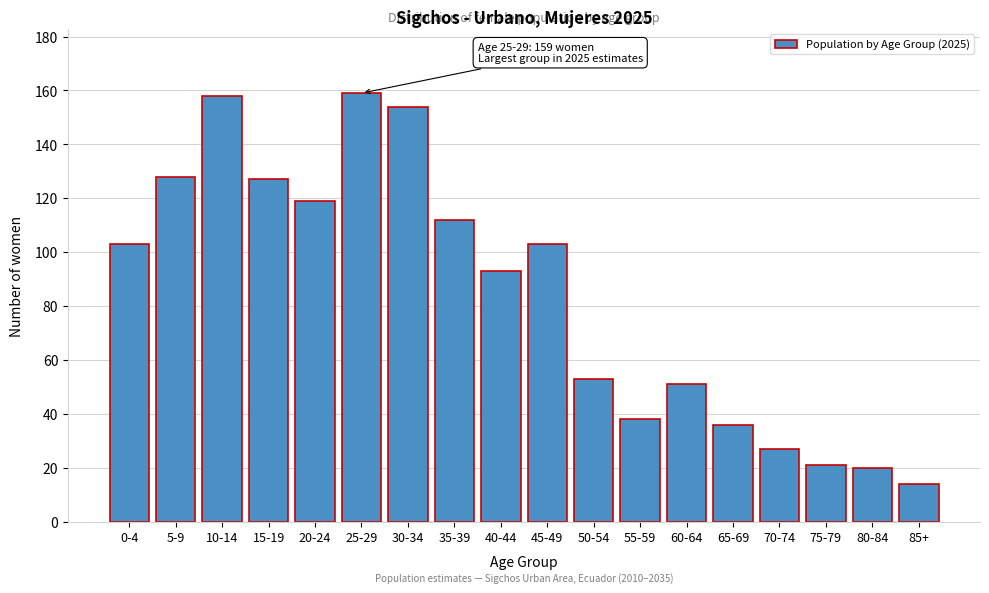

Reading left to right, what are all the values shown in this chart?

0-4=103	5-9=128	10-14=158	15-19=127	20-24=119	25-29=159	30-34=154	35-39=112	40-44=93	45-49=103	50-54=53	55-59=38	60-64=51	65-69=36	70-74=27	75-79=21	80-84=20	85+=14